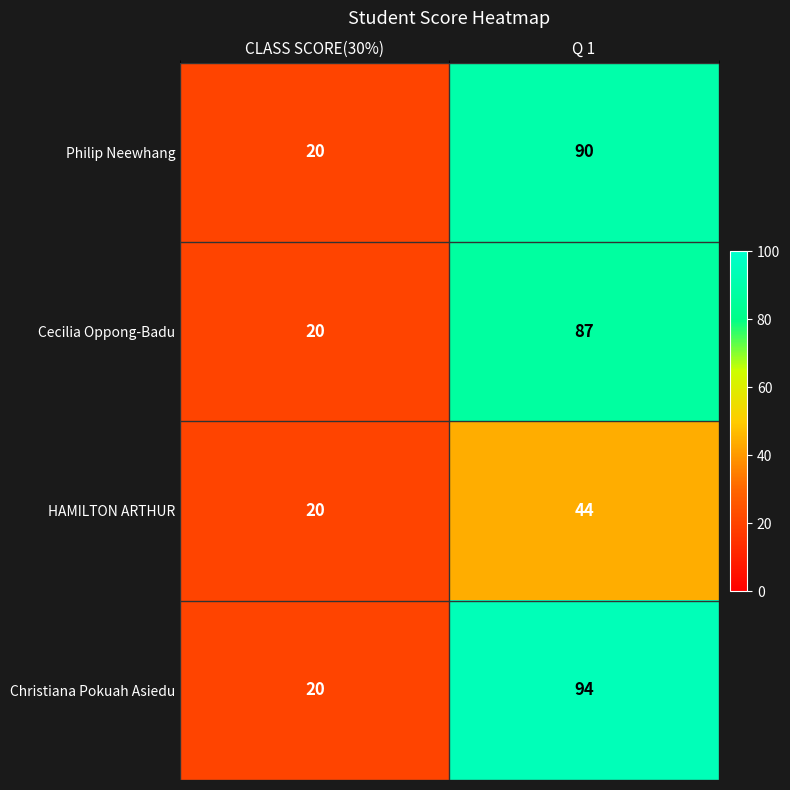

What is the total value across all series at CLASS SCORE(30%)?

80